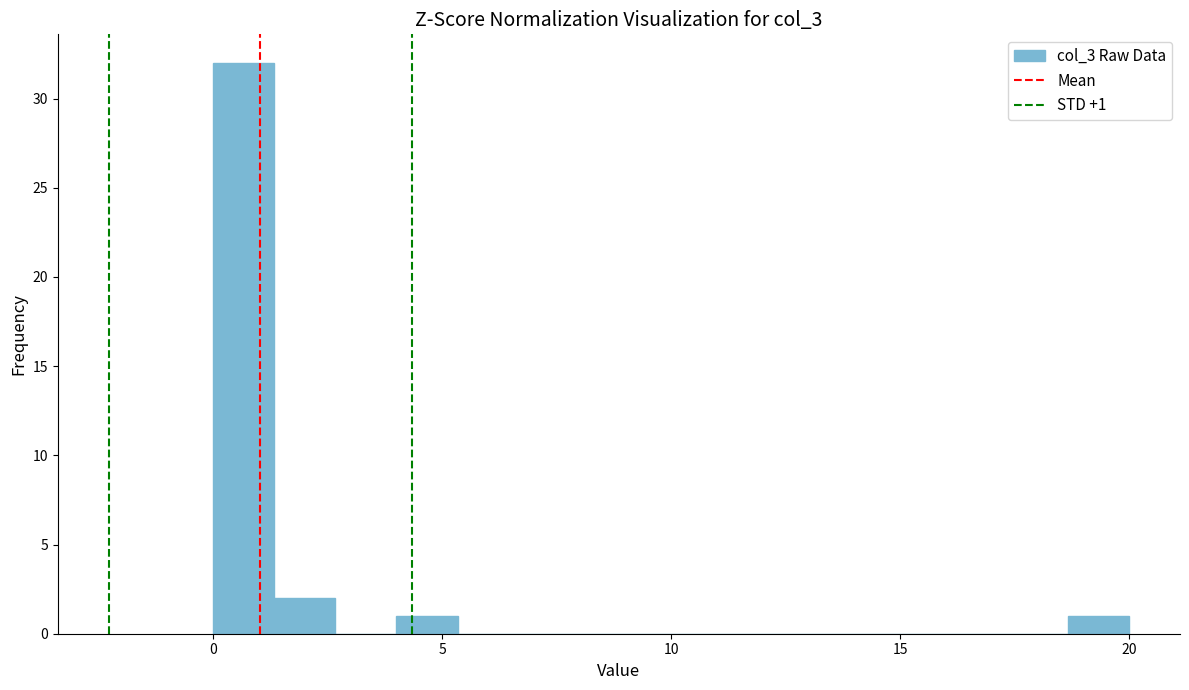

Around what value on the x-axis is the tallest bar? Give the approximate position of its centre, as read against the axis.

0.5